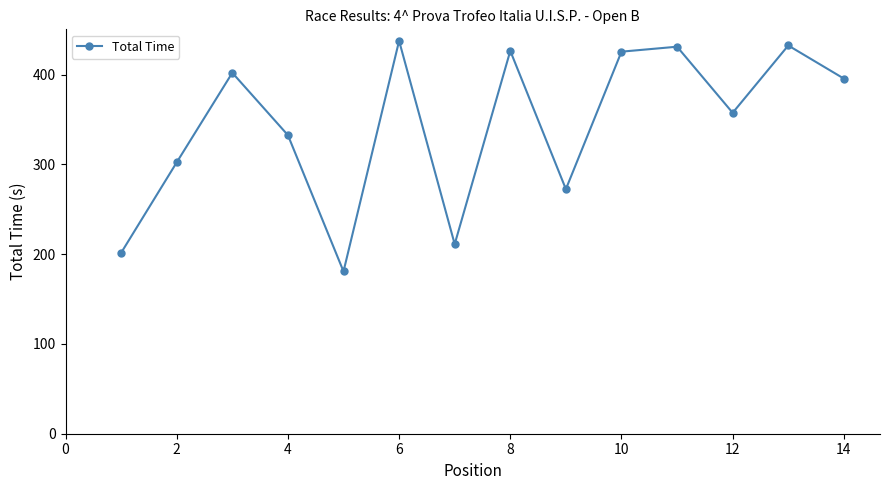

What is the difference between the maximum and minimum values?

256.8